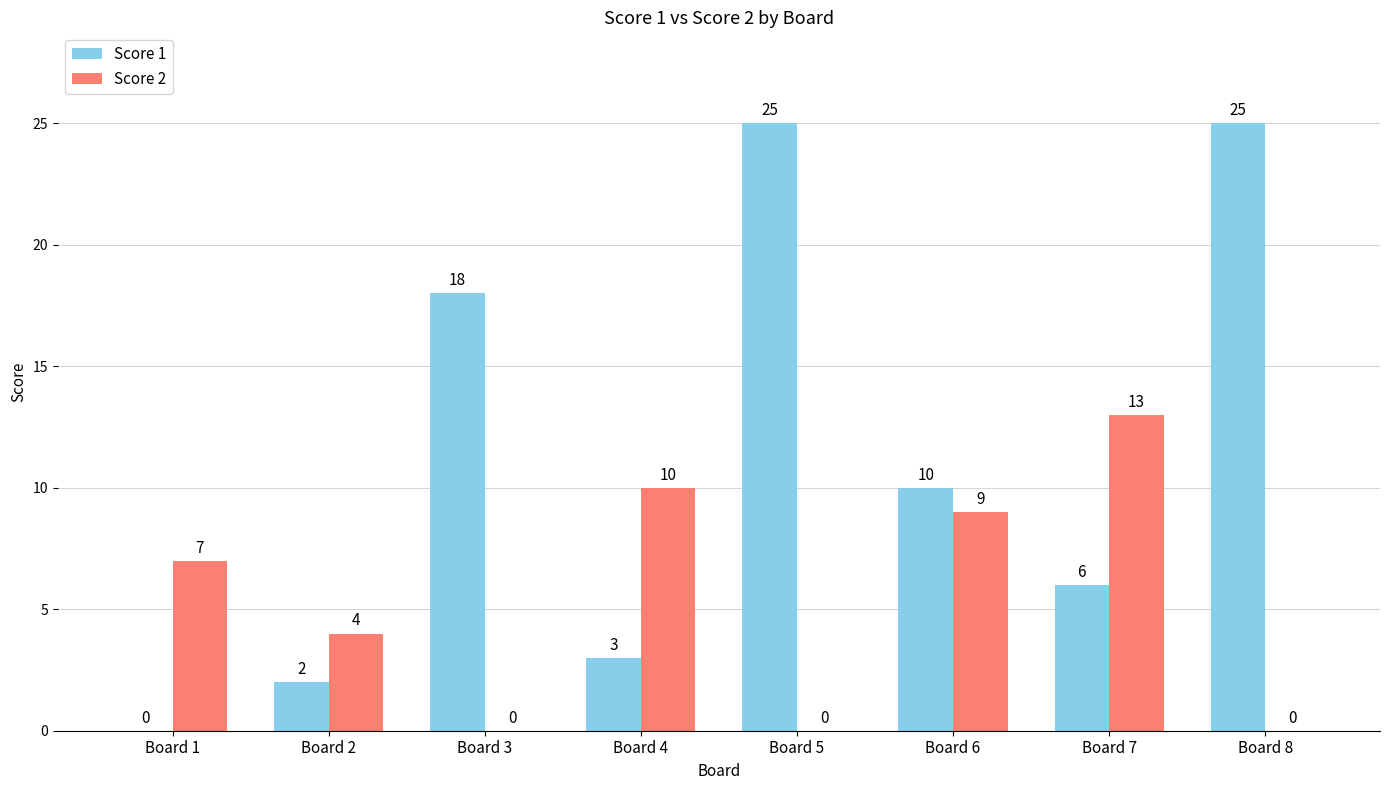

Between Board 7 and Board 8, which series saw the biggest shift?

Score 1